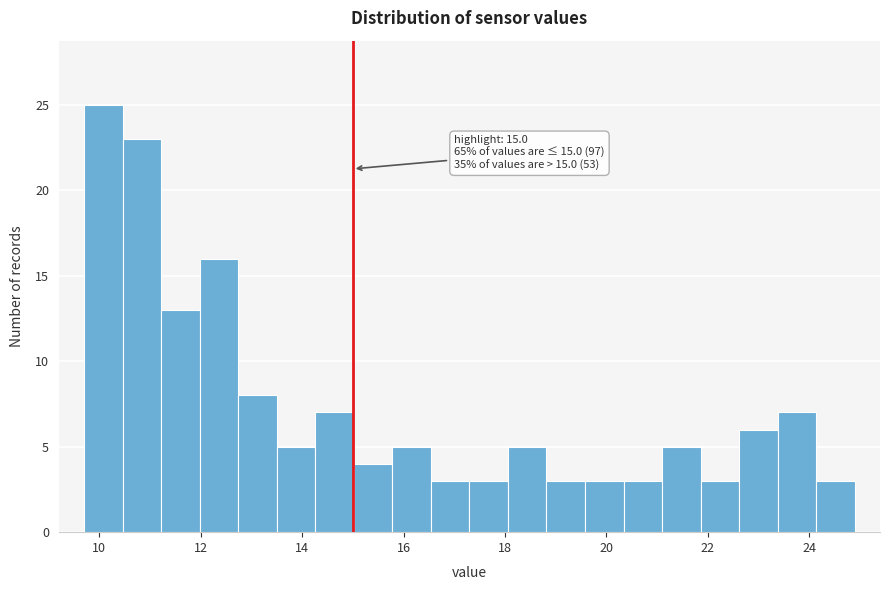

Read against the x-axis, roughly where is the centre of the tallest bar?

10.0